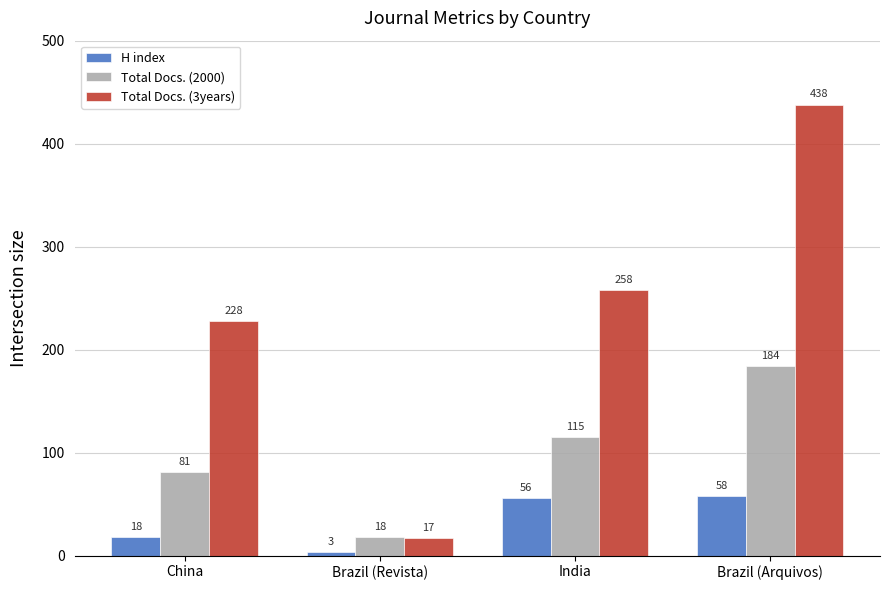

Read the Total Docs. (2000) value at Brazil (Revista).

18